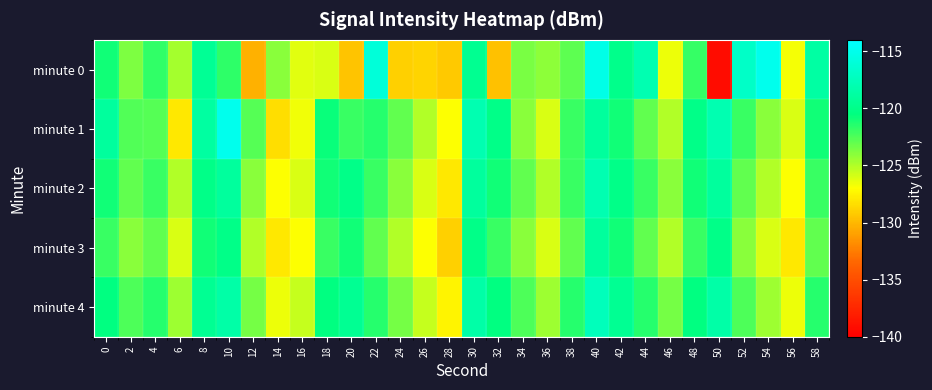

How many distinct data groups are displayed?

5